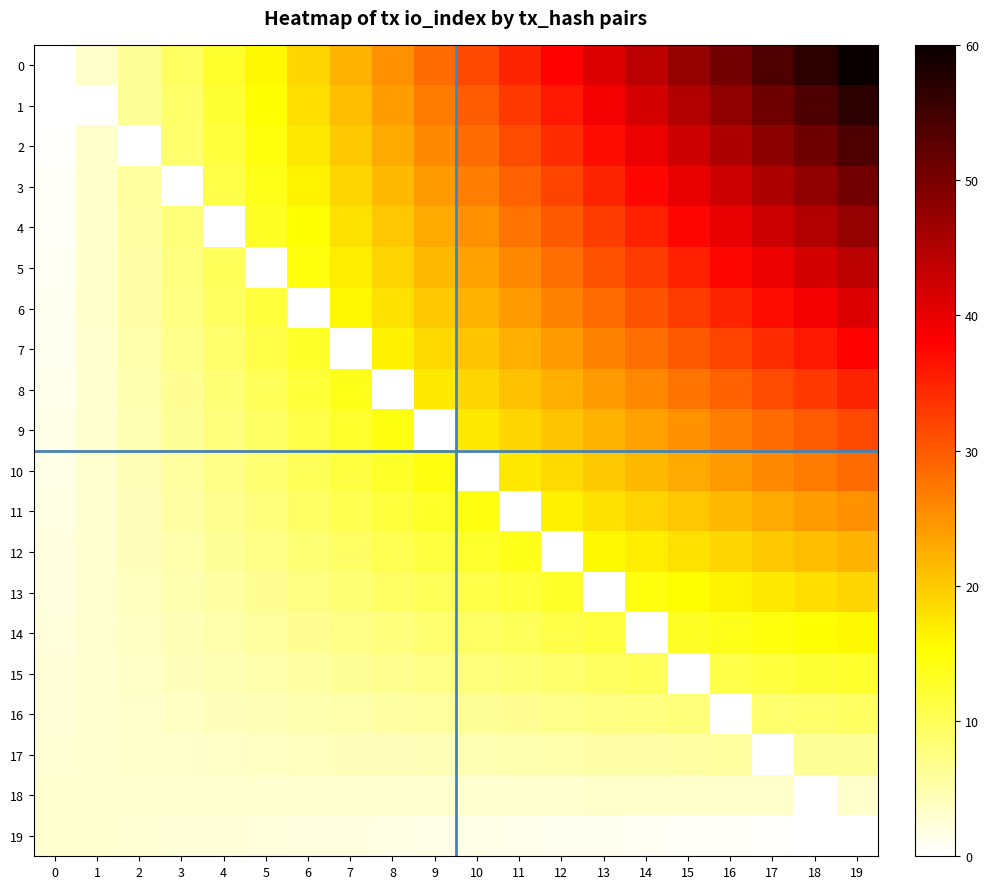

Reading right to left, list all the values displayed in this chart.

0: 19=60.0	18=56.8	17=53.7	16=50.5	15=47.4	14=44.2	13=41.1	12=37.9	11=34.7	10=31.6	9=28.4	8=25.3	7=22.1	6=18.9	5=15.8	4=12.6	3=9.5	2=6.3	1=3.2	0=0.0
1: 19=56.8	18=53.9	17=50.9	16=47.9	15=44.9	14=41.9	13=38.9	12=36.0	11=33.0	10=30.0	9=27.0	8=24.0	7=21.0	6=18.1	5=15.1	4=12.1	3=9.1	2=6.1	1=0.0	0=0.2
2: 19=53.7	18=50.9	17=48.1	16=45.3	15=42.4	14=39.6	13=36.8	12=34.0	11=31.2	10=28.4	9=25.6	8=22.8	7=20.0	6=17.2	5=14.4	4=11.6	3=8.7	2=0.0	1=3.1	0=0.3
3: 19=50.5	18=47.9	17=45.3	16=42.6	15=40.0	14=37.4	13=34.7	12=32.1	11=29.5	10=26.8	9=24.2	8=21.5	7=18.9	6=16.3	5=13.6	4=11.0	3=0.0	2=5.7	1=3.1	0=0.5
4: 19=47.4	18=44.9	17=42.4	16=40.0	15=37.5	14=35.1	13=32.6	12=30.1	11=27.7	10=25.2	9=22.8	8=20.3	7=17.9	6=15.4	5=12.9	4=0.0	3=8.0	2=5.6	1=3.1	0=0.6
5: 19=44.2	18=41.9	17=39.6	16=37.4	15=35.1	14=32.8	13=30.5	12=28.2	11=25.9	10=23.6	9=21.4	8=19.1	7=16.8	6=14.5	5=0.0	4=9.9	3=7.6	2=5.4	1=3.1	0=0.8
6: 19=41.1	18=38.9	17=36.8	16=34.7	15=32.6	14=30.5	13=28.4	12=26.3	11=24.2	10=22.1	9=19.9	8=17.8	7=15.7	6=0.0	5=11.5	4=9.4	3=7.3	2=5.2	1=3.1	0=0.9
7: 19=37.9	18=36.0	17=34.0	16=32.1	15=30.1	14=28.2	13=26.3	12=24.3	11=22.4	10=20.5	9=18.5	8=16.6	7=0.0	6=12.7	5=10.8	4=8.9	3=6.9	2=5.0	1=3.0	0=1.1
8: 19=34.7	18=33.0	17=31.2	16=29.5	15=27.7	14=25.9	13=24.2	12=22.4	11=20.6	10=18.9	9=17.1	8=0.0	7=13.6	6=11.8	5=10.1	4=8.3	3=6.5	2=4.8	1=3.0	0=1.3
9: 19=31.6	18=30.0	17=28.4	16=26.8	15=25.2	14=23.6	13=22.1	12=20.5	11=18.9	10=17.3	9=0.0	8=14.1	7=12.5	6=10.9	5=9.4	4=7.8	3=6.2	2=4.6	1=3.0	0=1.4
10: 19=28.4	18=27.0	17=25.6	16=24.2	15=22.8	14=21.4	13=19.9	12=18.5	11=17.1	10=0.0	9=14.3	8=12.9	7=11.5	6=10.1	5=8.6	4=7.2	3=5.8	2=4.4	1=3.0	0=1.6
11: 19=25.3	18=24.0	17=22.8	16=21.5	15=20.3	14=19.1	13=17.8	12=16.6	11=0.0	10=14.1	9=12.9	8=11.6	7=10.4	6=9.2	5=7.9	4=6.7	3=5.5	2=4.2	1=3.0	0=1.7
12: 19=22.1	18=21.0	17=20.0	16=18.9	15=17.9	14=16.8	13=15.7	12=0.0	11=13.6	10=12.5	9=11.5	8=10.4	7=9.3	6=8.3	5=7.2	4=6.1	3=5.1	2=4.0	1=3.0	0=1.9
13: 19=18.9	18=18.1	17=17.2	16=16.3	15=15.4	14=14.5	13=0.0	12=12.7	11=11.8	10=10.9	9=10.1	8=9.2	7=8.3	6=7.4	5=6.5	4=5.6	3=4.7	2=3.8	1=2.9	0=2.1
14: 19=15.8	18=15.1	17=14.4	16=13.6	15=12.9	14=0.0	13=11.5	12=10.8	11=10.1	10=9.4	9=8.6	8=7.9	7=7.2	6=6.5	5=5.8	4=5.1	3=4.4	2=3.6	1=2.9	0=2.2
15: 19=12.6	18=12.1	17=11.6	16=11.0	15=0.0	14=9.9	13=9.4	12=8.9	11=8.3	10=7.8	9=7.2	8=6.7	7=6.1	6=5.6	5=5.1	4=4.5	3=4.0	2=3.4	1=2.9	0=2.4
16: 19=9.5	18=9.1	17=8.7	16=0.0	15=8.0	14=7.6	13=7.3	12=6.9	11=6.5	10=6.2	9=5.8	8=5.5	7=5.1	6=4.7	5=4.4	4=4.0	3=3.6	2=3.3	1=2.9	0=2.5
17: 19=6.3	18=6.1	17=0.0	16=5.7	15=5.6	14=5.4	13=5.2	12=5.0	11=4.8	10=4.6	9=4.4	8=4.2	7=4.0	6=3.8	5=3.6	4=3.4	3=3.3	2=3.1	1=2.9	0=2.7
18: 19=3.2	18=0.0	17=3.1	16=3.1	15=3.1	14=3.1	13=3.1	12=3.0	11=3.0	10=3.0	9=3.0	8=3.0	7=3.0	6=2.9	5=2.9	4=2.9	3=2.9	2=2.9	1=2.9	0=2.8
19: 19=0.0	18=0.2	17=0.3	16=0.5	15=0.6	14=0.8	13=0.9	12=1.1	11=1.3	10=1.4	9=1.6	8=1.7	7=1.9	6=2.1	5=2.2	4=2.4	3=2.5	2=2.7	1=2.8	0=3.0